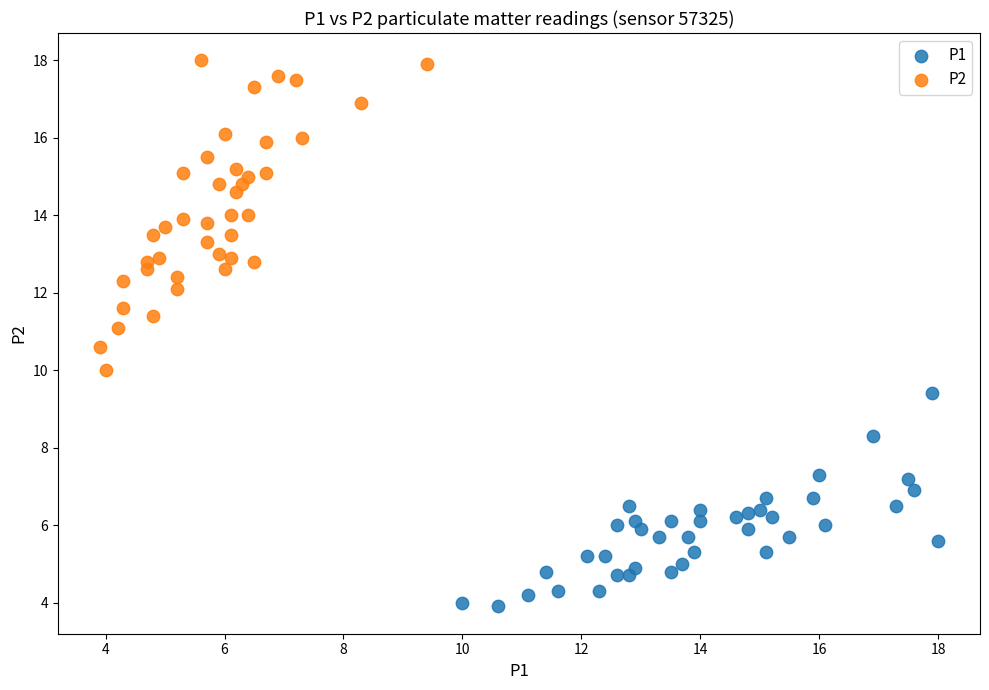

Which series reaches the minimum Y coordinate?

P1